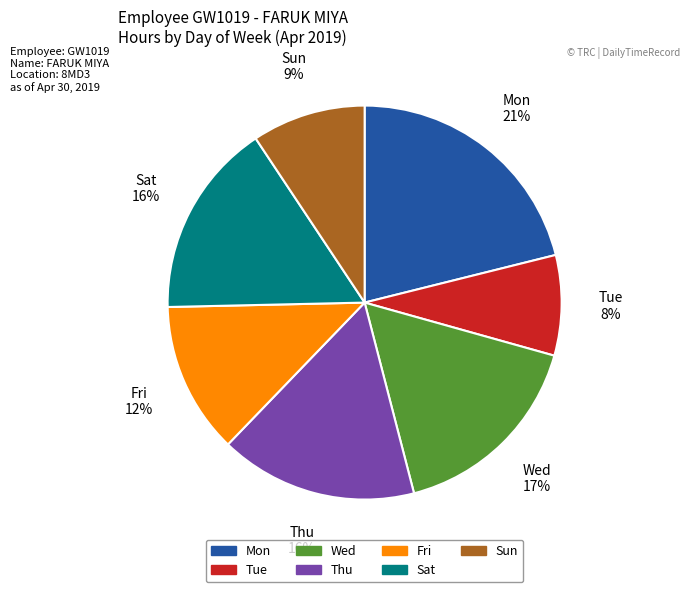

To the nearest percent, what portion does Thu represent?

16%